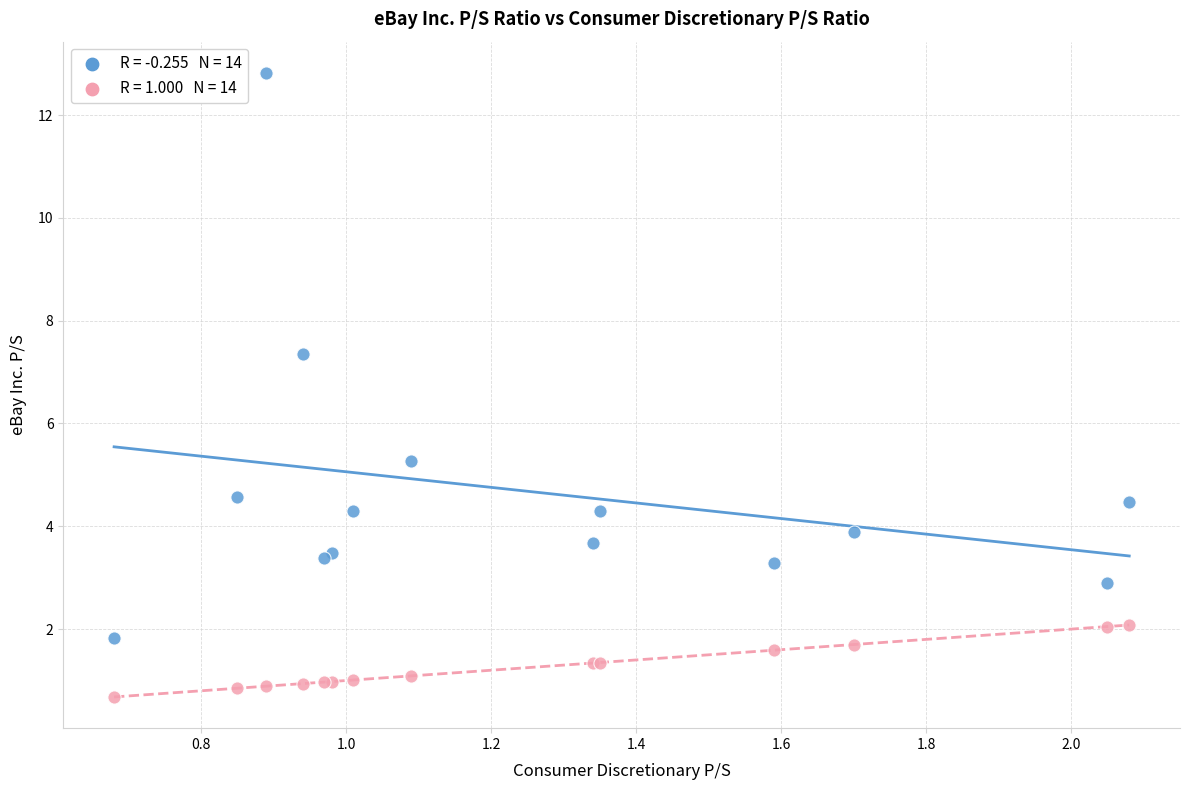

Across all series, what Y value is closest to 6?

5.3